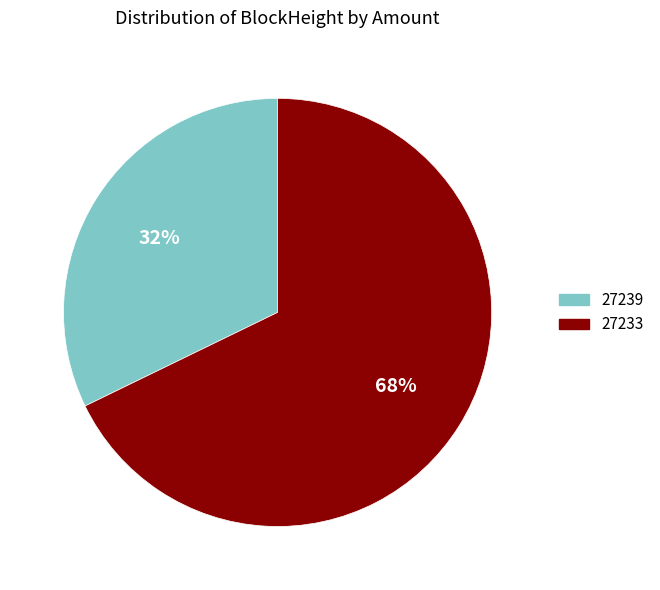

Between 27239 and 27233, which is larger?

27233